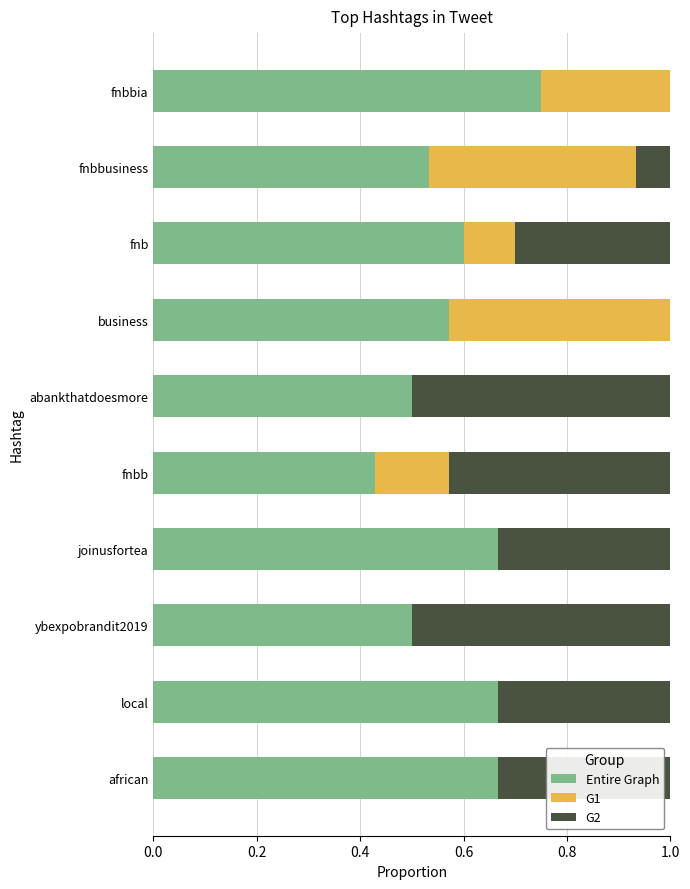

What is the total value across all series at fnbbia?

1.0